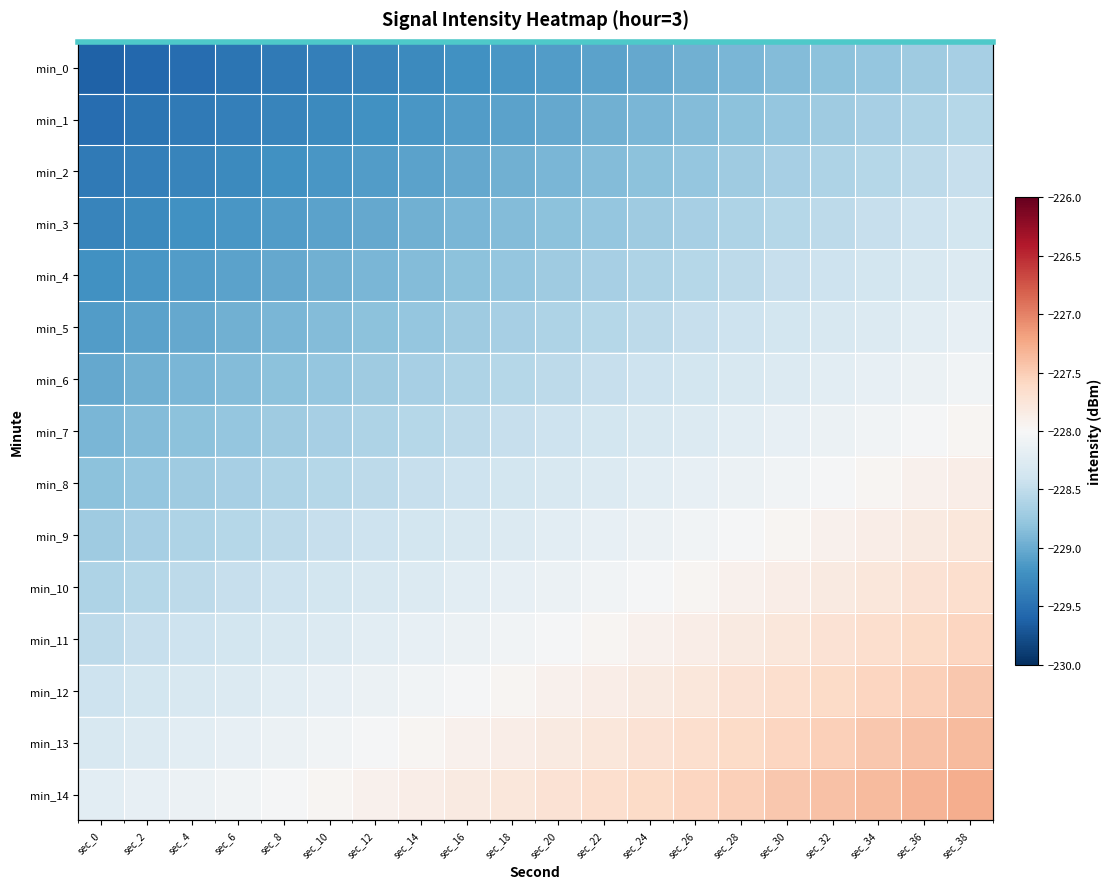

Rank the series at sec_18 from highest to lowest value.

min_14, min_13, min_12, min_11, min_10, min_9, min_8, min_7, min_6, min_5, min_4, min_3, min_2, min_1, min_0